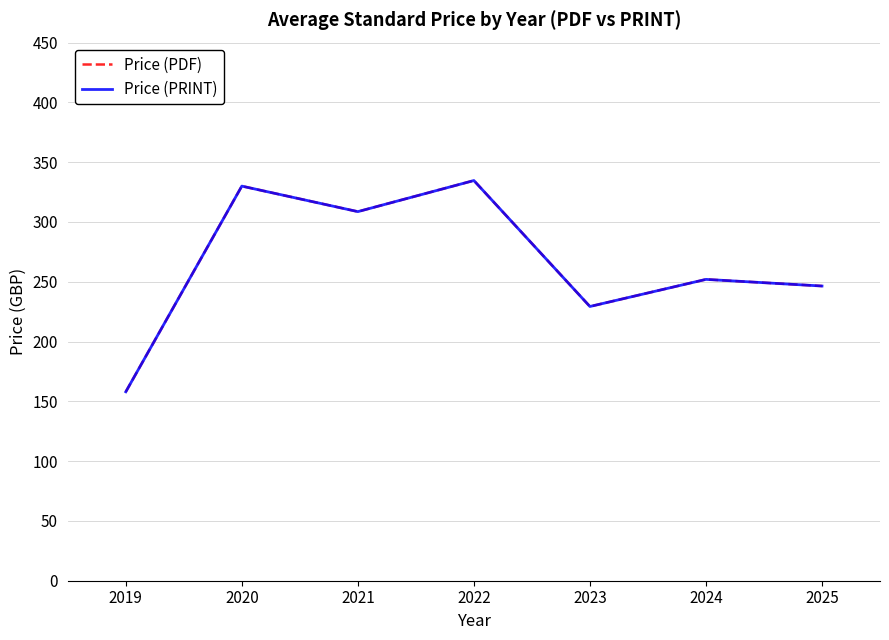

Is the value of Price (PDF) at 2023 greater than the value of Price (PRINT) at 2021?

No